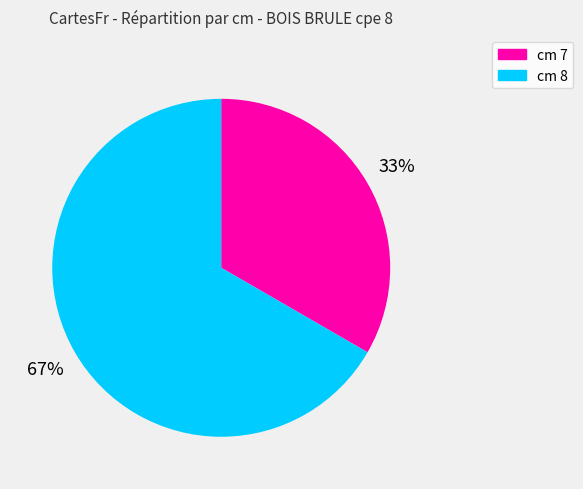

To the nearest percent, what is the average slice percentage?

50%